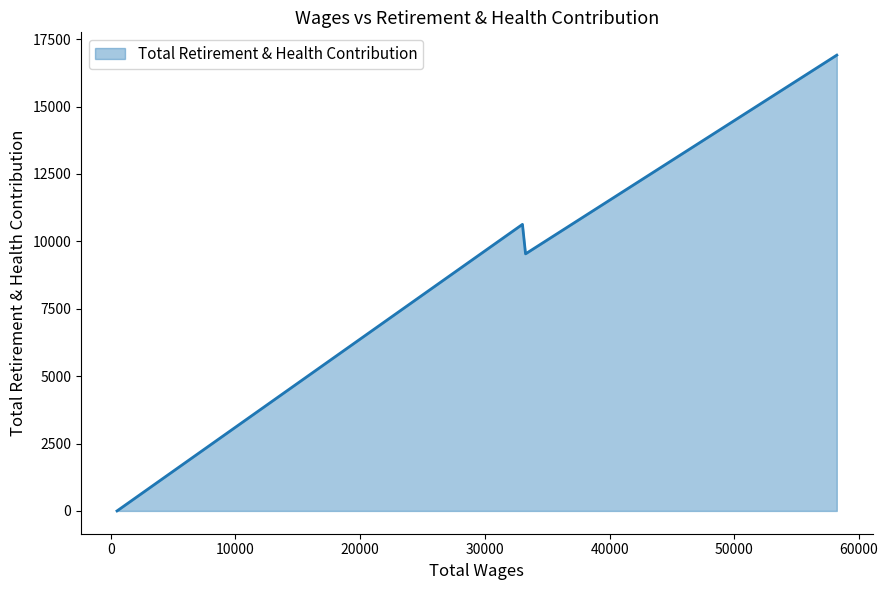

How many interior local peaks (higher than both neighbors) does the data have?

1